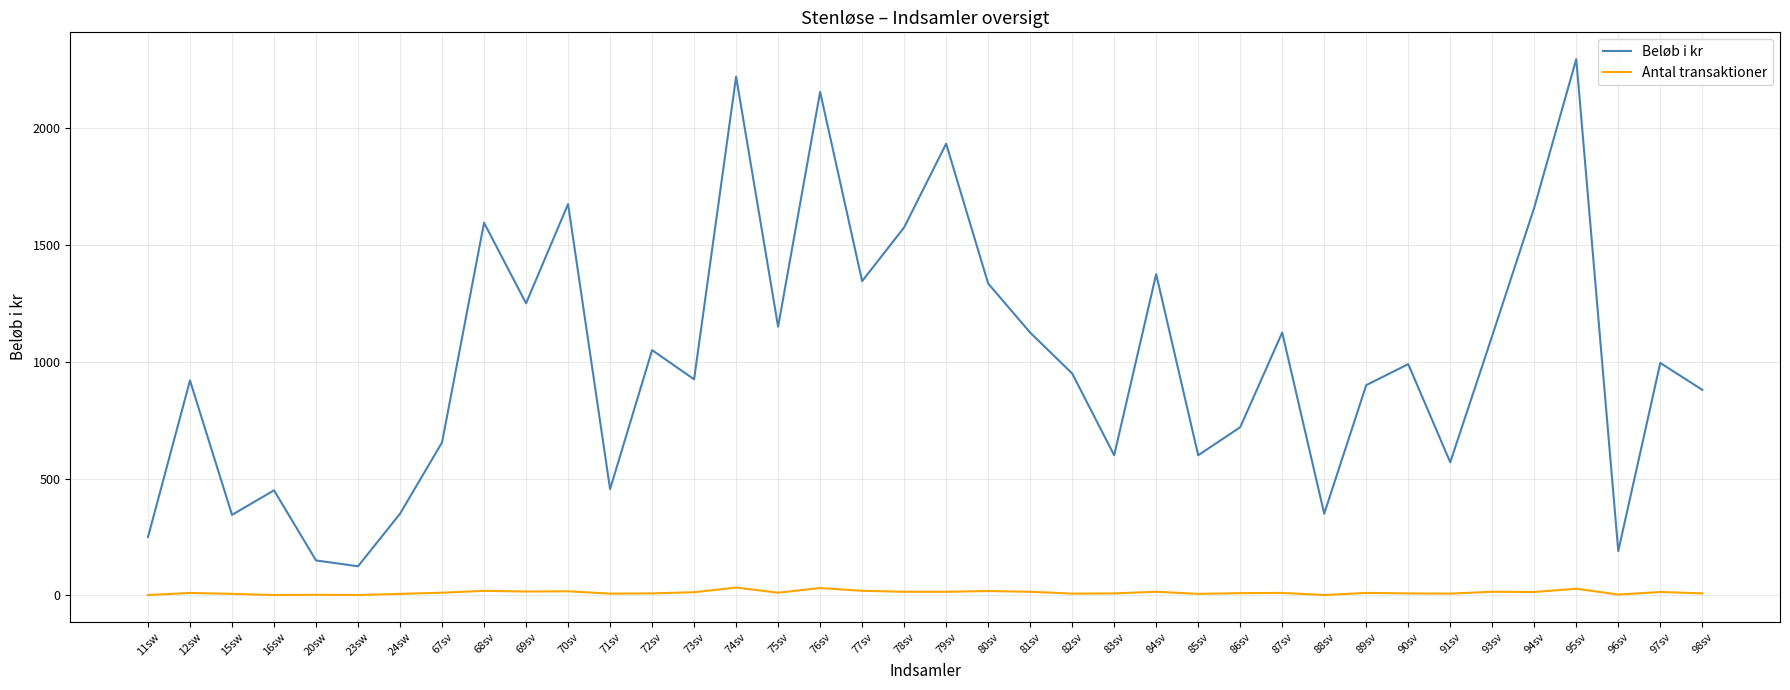

Rank the series by their average value, from highest to lowest.

Beløb i kr, Antal transaktioner